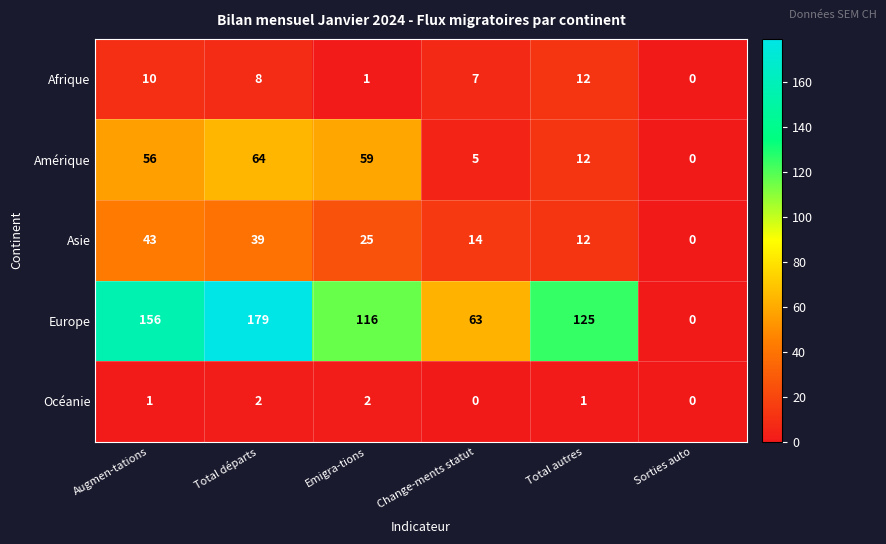

What is the greatest value displayed?

179